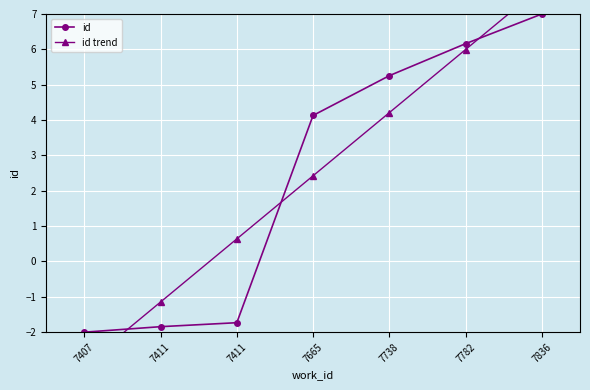

Which series has the largest range (max minus min)?

id trend